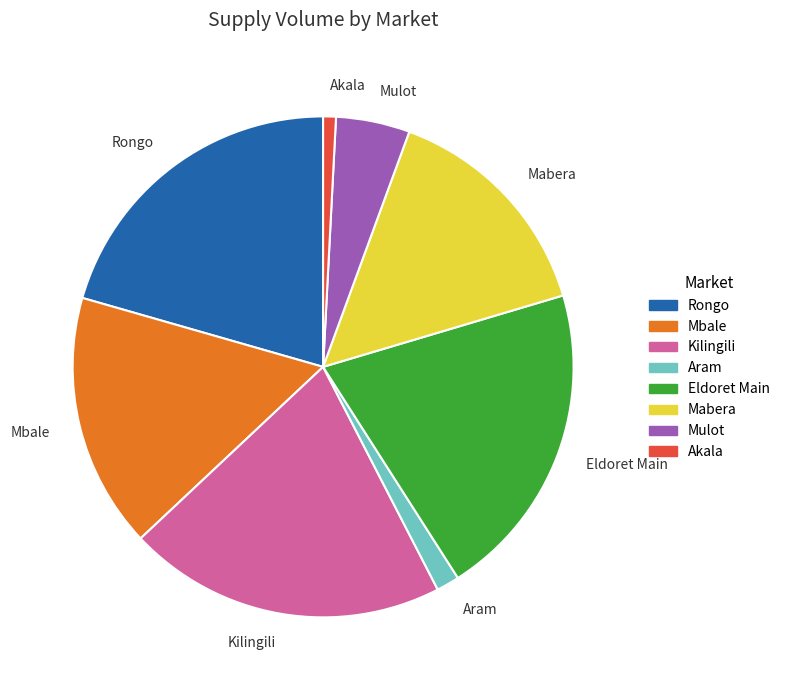

Which has a higher value, Aram or Kilingili?

Kilingili